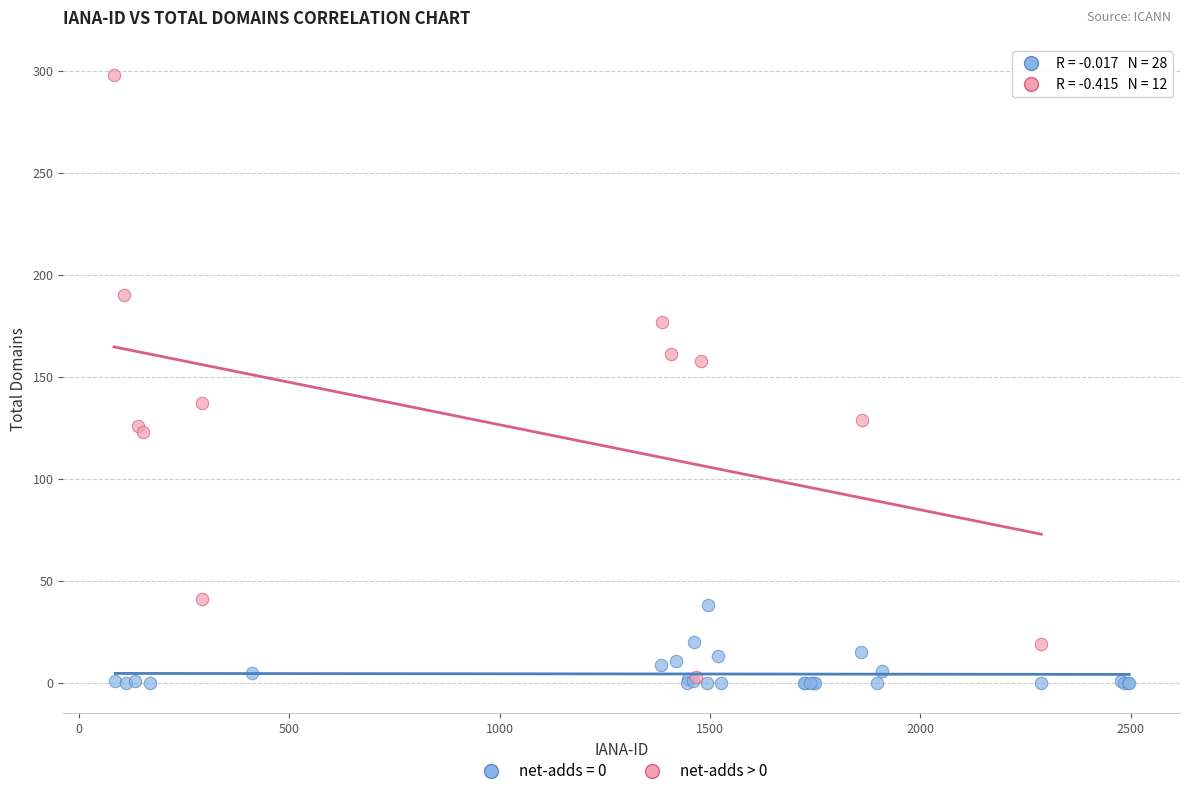

Which series reaches the maximum Y coordinate?

net-adds > 0